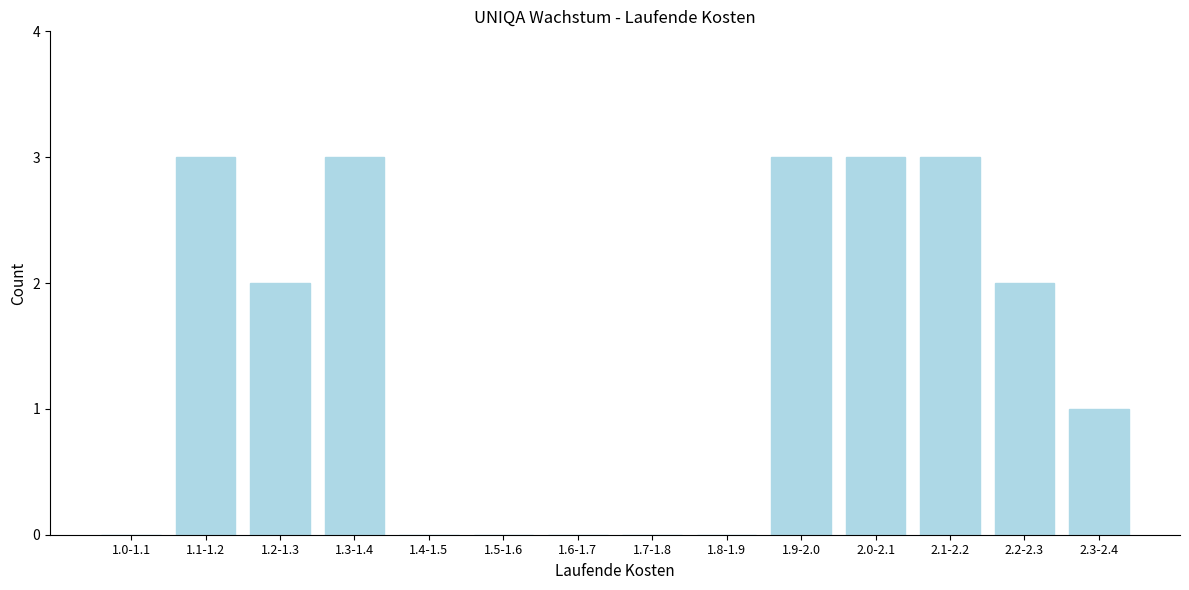

Reading left to right, what are all the values shown in this chart?

1.0-1.1=0	1.1-1.2=3	1.2-1.3=2	1.3-1.4=3	1.4-1.5=0	1.5-1.6=0	1.6-1.7=0	1.7-1.8=0	1.8-1.9=0	1.9-2.0=3	2.0-2.1=3	2.1-2.2=3	2.2-2.3=2	2.3-2.4=1